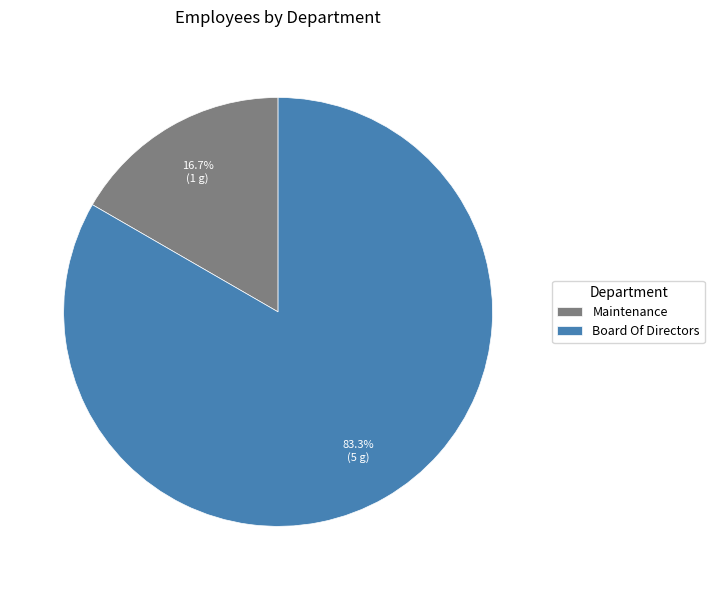

The Board Of Directors slice represents 78% of the pie. True or false?

False